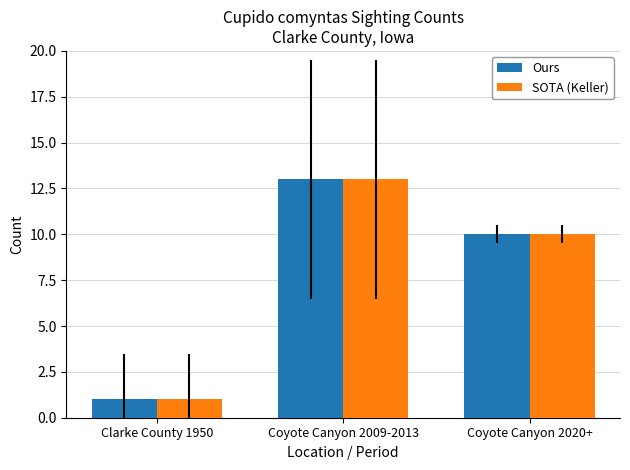

What is the average value of the SOTA (Keller) series?

8